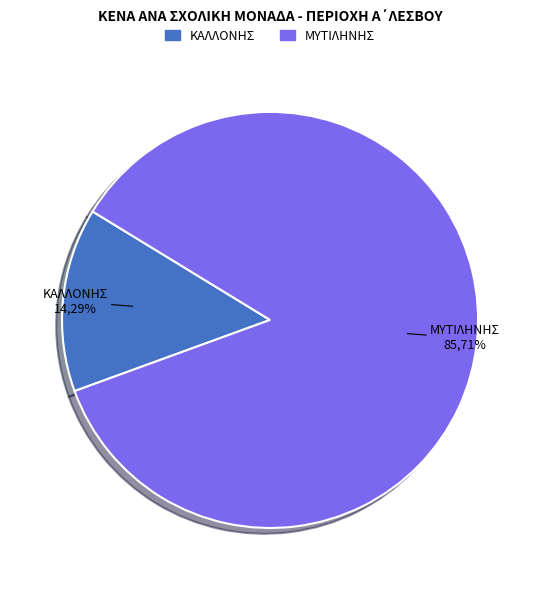

To the nearest percent, what portion does ΕΙΔΙΚΟ ΔΗΜΟΤΙΚΟ ΣΧΟΛΕΙΟ ΜΥΤΙΛΗΝΗΣ represent?

86%